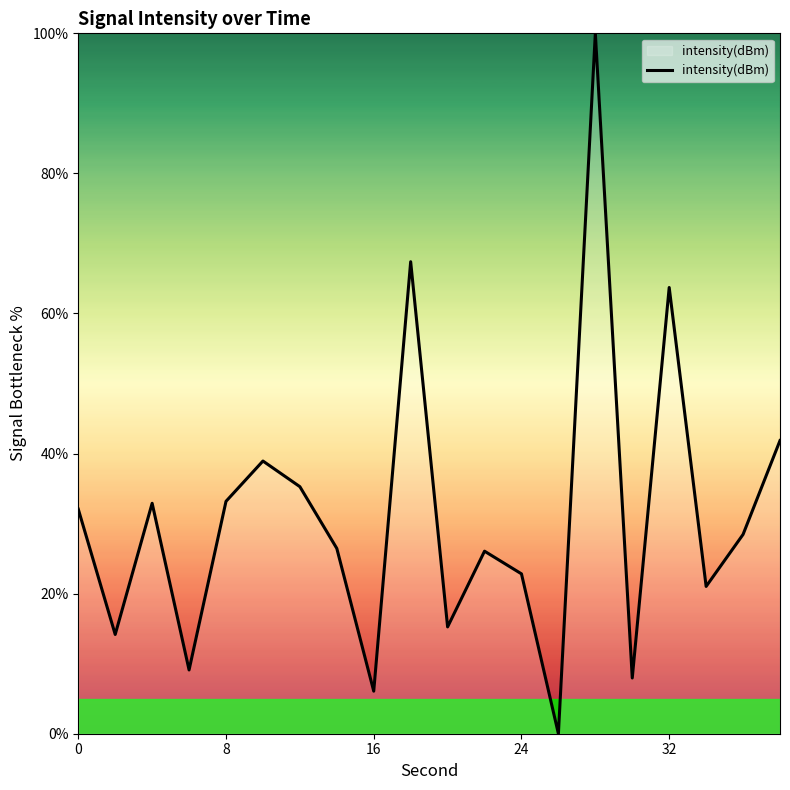

What is the greatest value displayed?

100.0